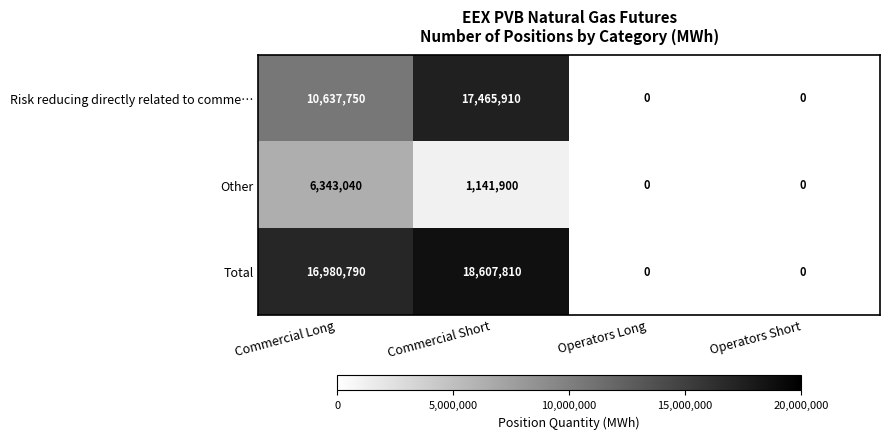

The value of Risk reducing directly related to comme… at Commercial Long is 17666000. True or false?

False